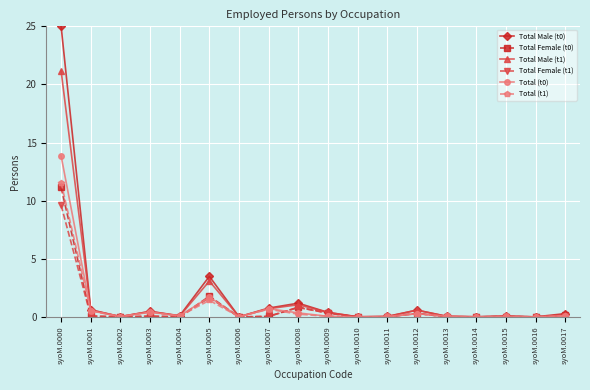

What is the maximum value for Total Male (t1)?

21.2